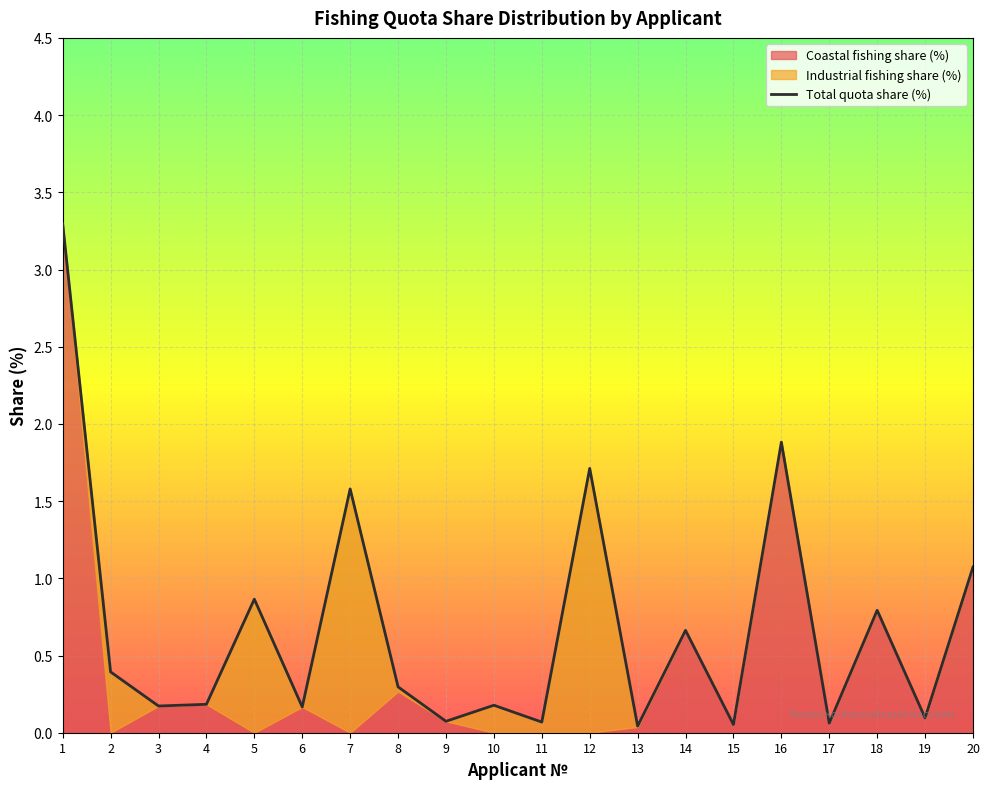

What is the average value of the Coastal fishing share (%) series?

0.4